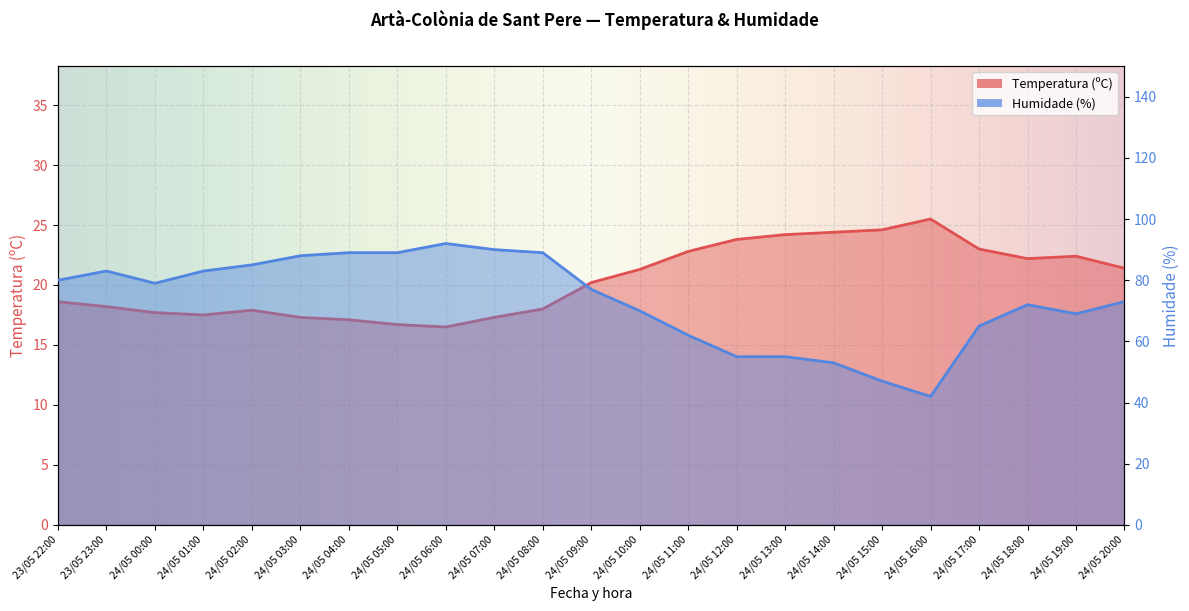

What is the average value of the Humidade (%) series?

73.3